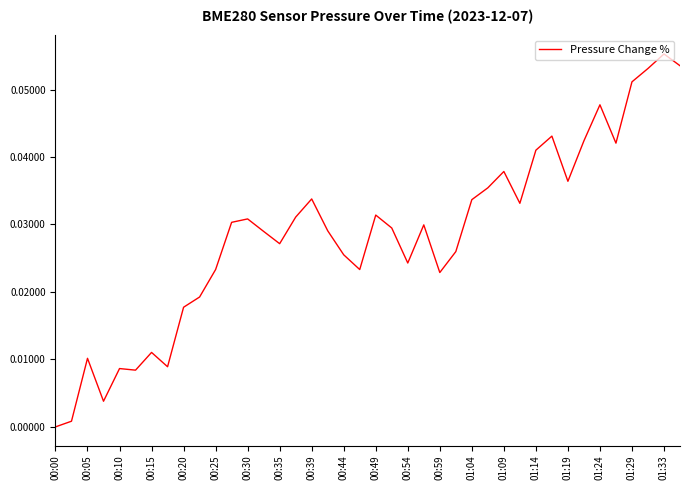

Does the chart display data point markers on the line(s)?

No